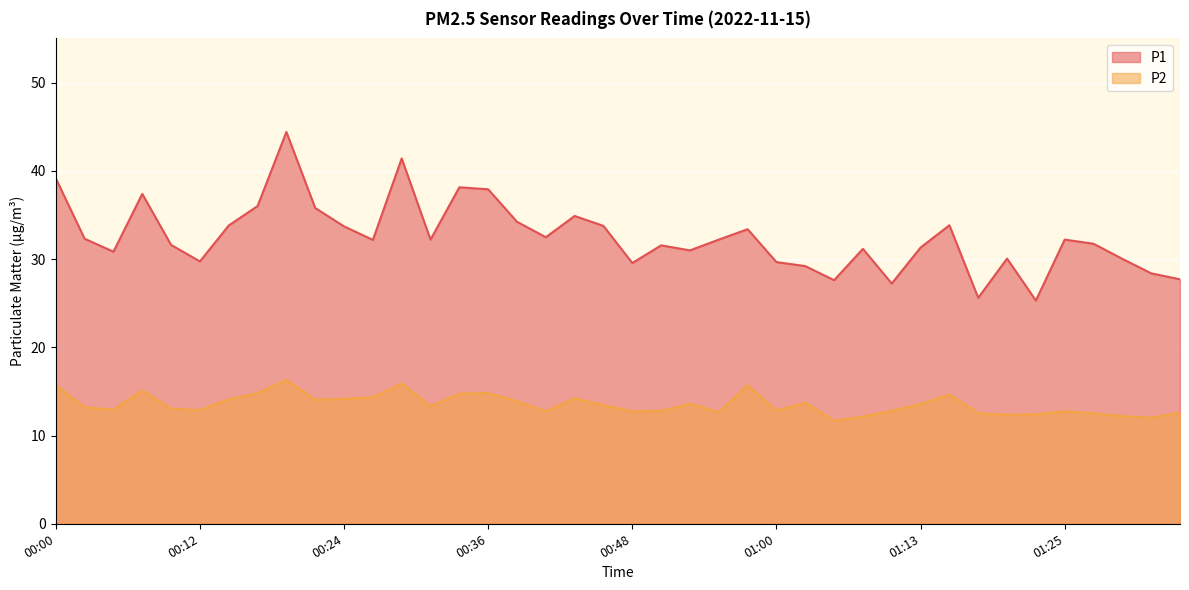

Which series has the widest spread of values?

P1